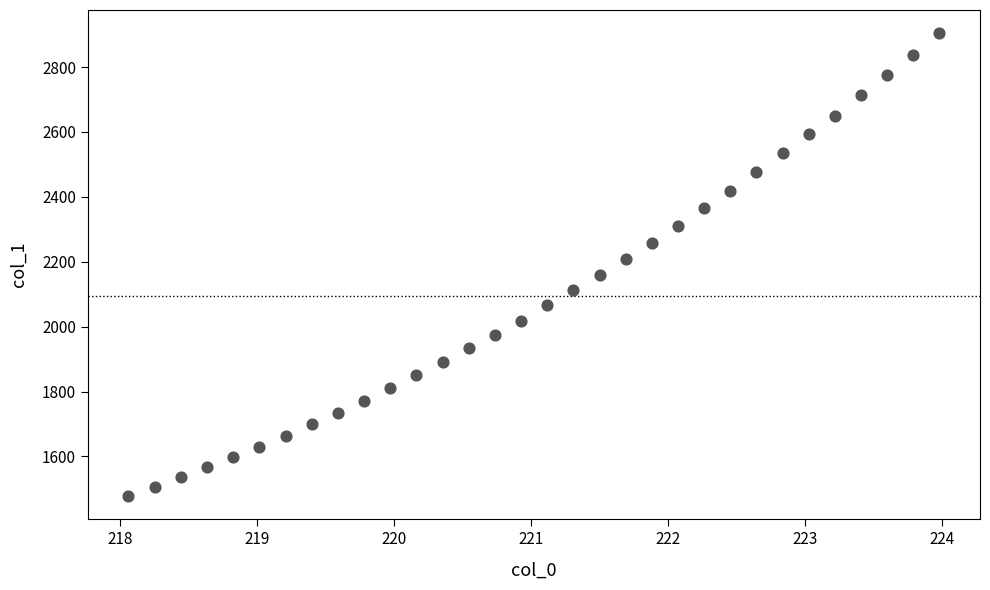

What is the range of X values (max minus min)?

5.9